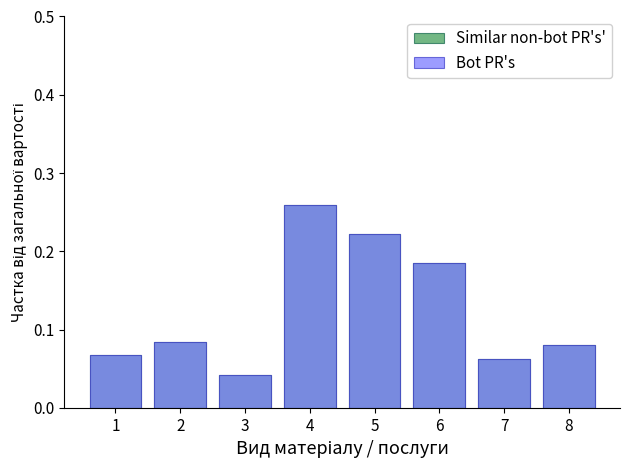

Rank the series at 2 from highest to lowest value.

Similar non-bot PR's', Bot PR's